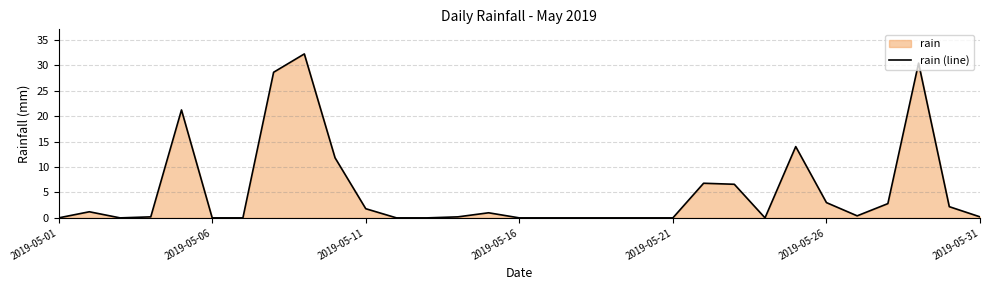

What is the maximum value shown in the chart?

32.2